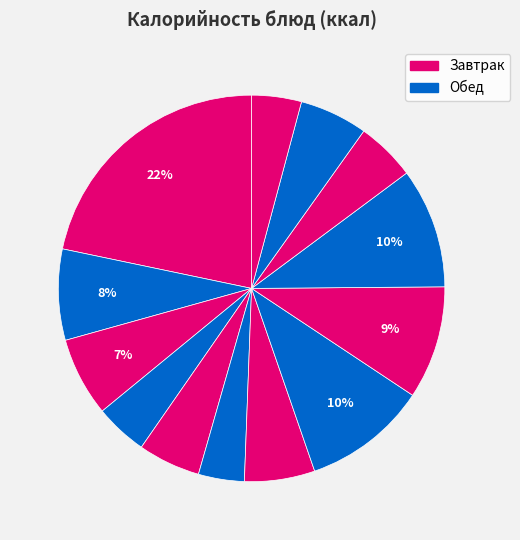

Count the number of slices in the pie.

13